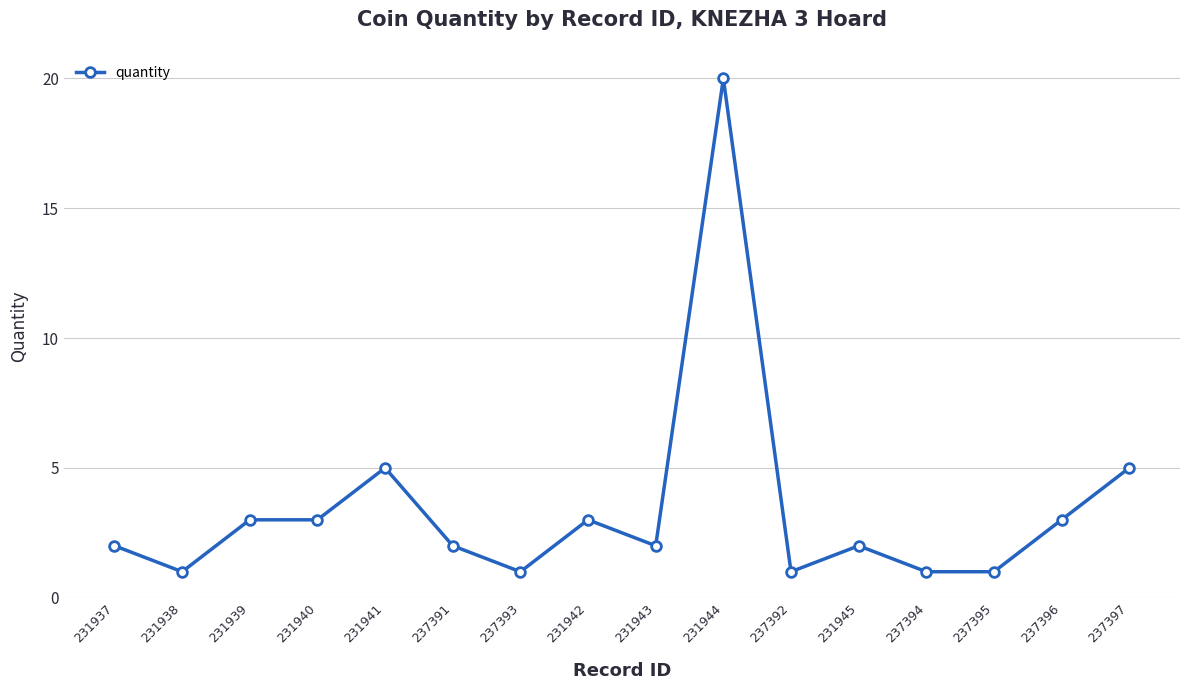

True or false: there are more than 0 points higher than both neighbors.

True